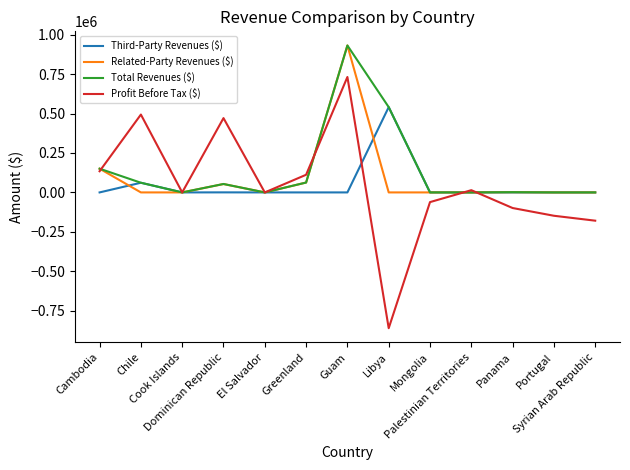

Does the chart have visible grid lines?

No